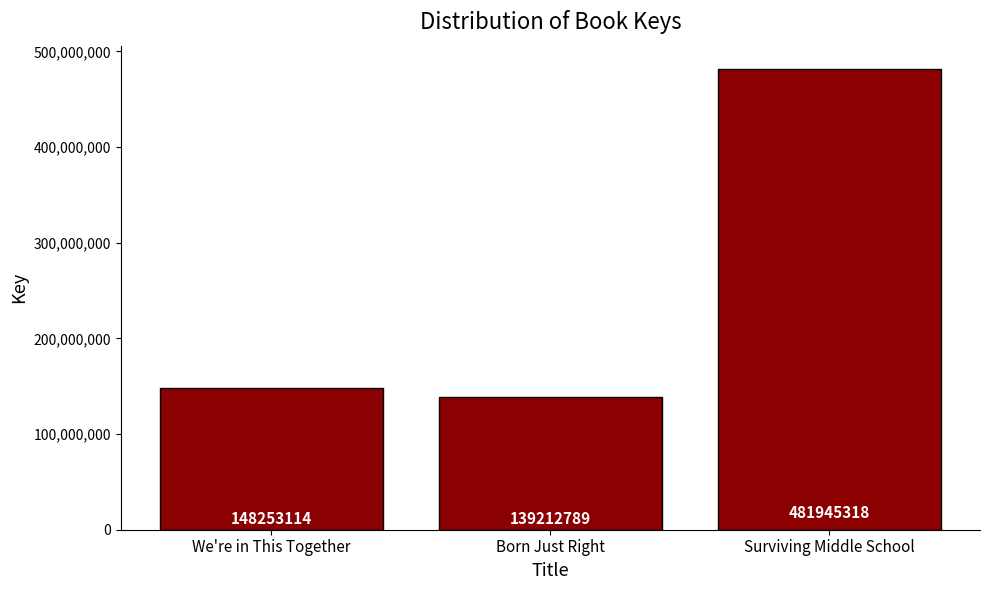

What is the label of the 2nd bar from the left?

Born Just Right